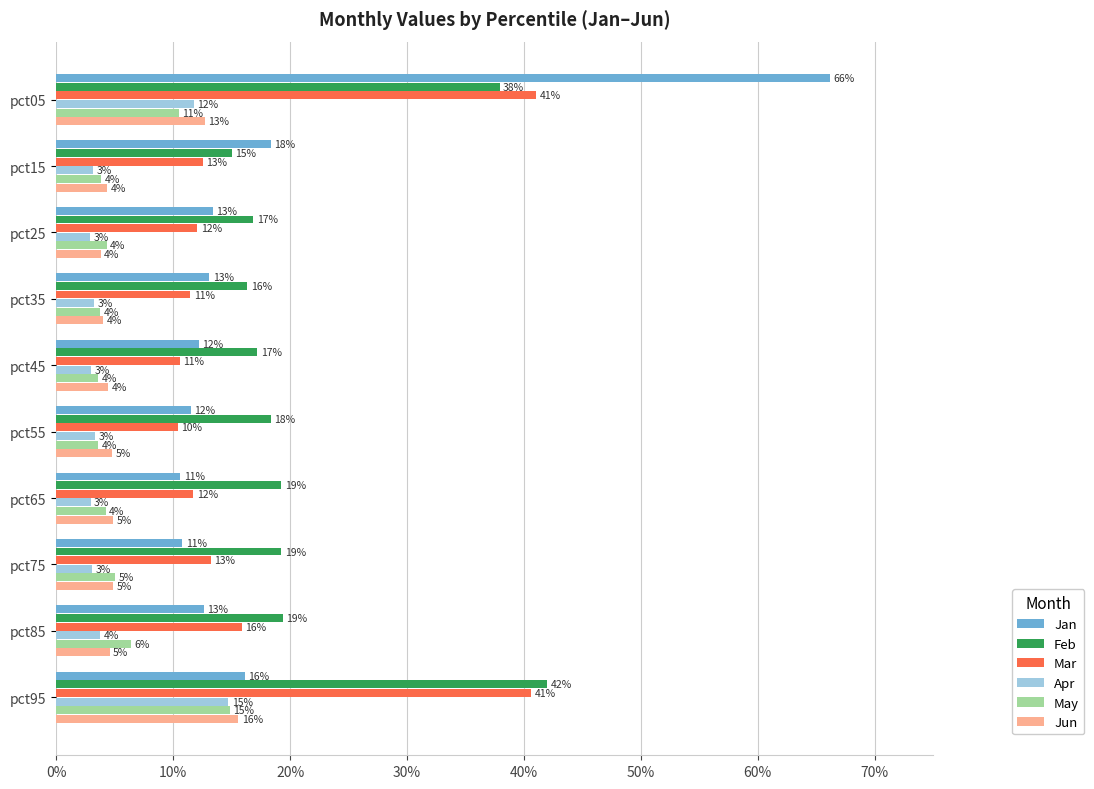

What are all the series names shown in the legend?

Jan, Feb, Mar, Apr, May, Jun